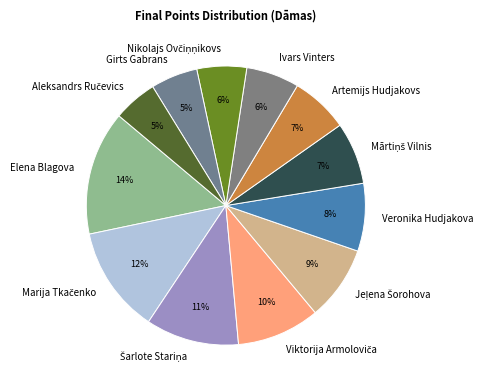

Is it true that Artemijs Hudjakovs is 7% of the pie?

True